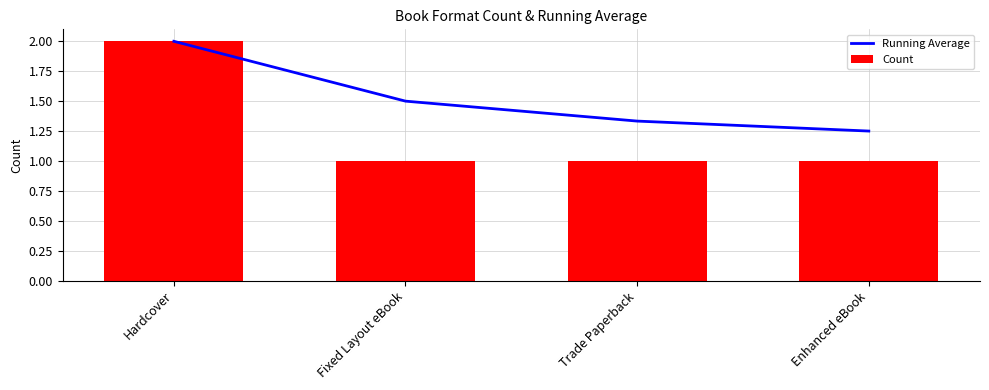

What is the average value of the Running Average series?

1.5